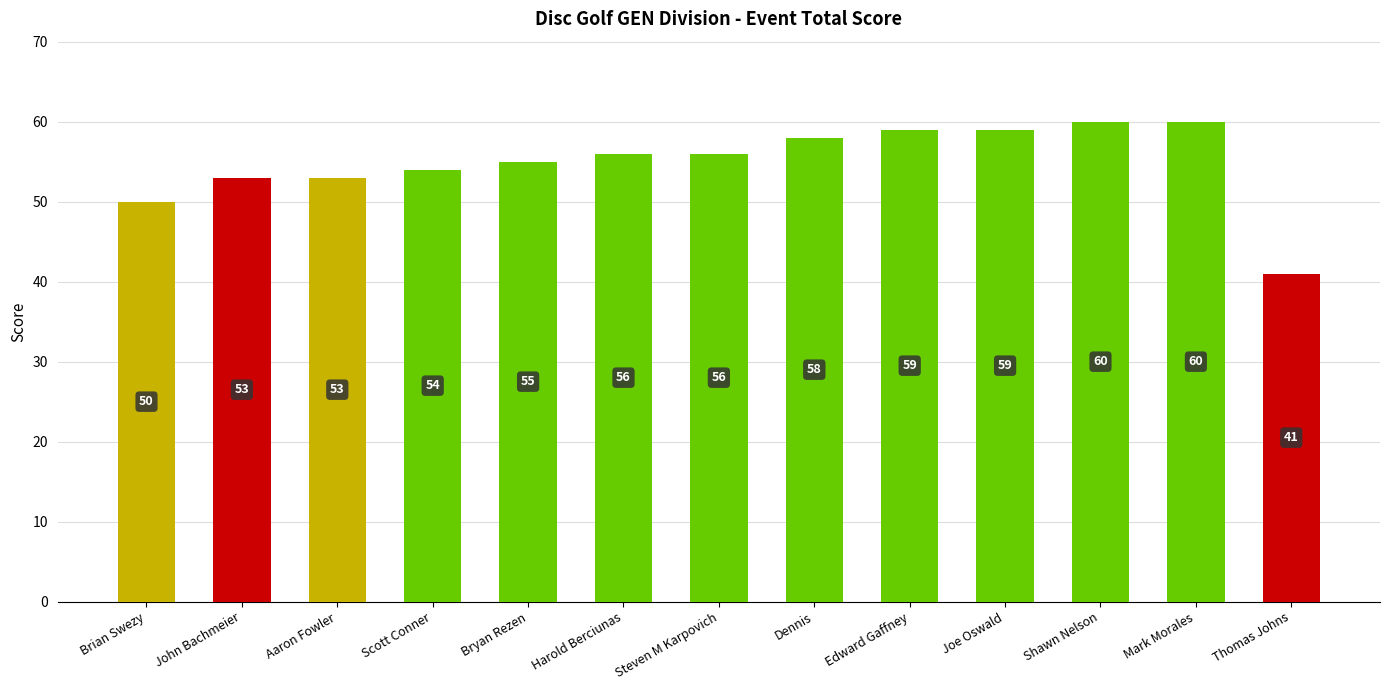

The value at Dennis is 83. True or false?

False